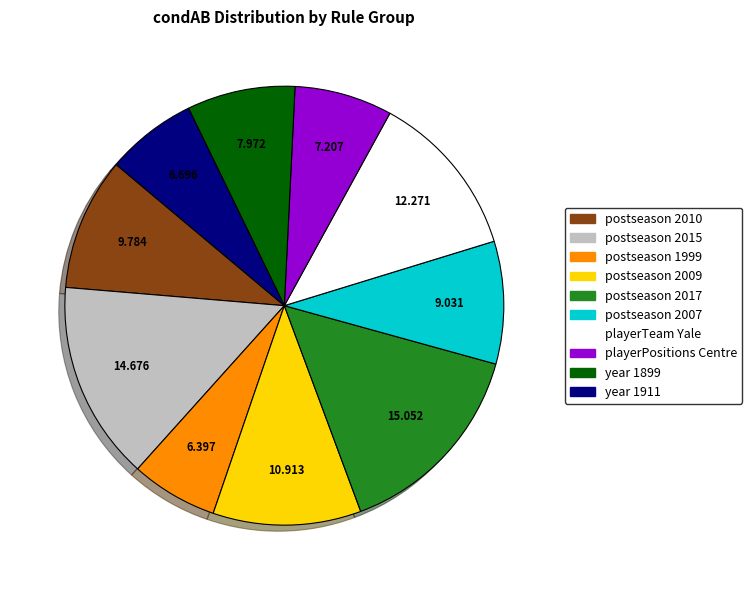

Is there a majority slice in this chart?

No